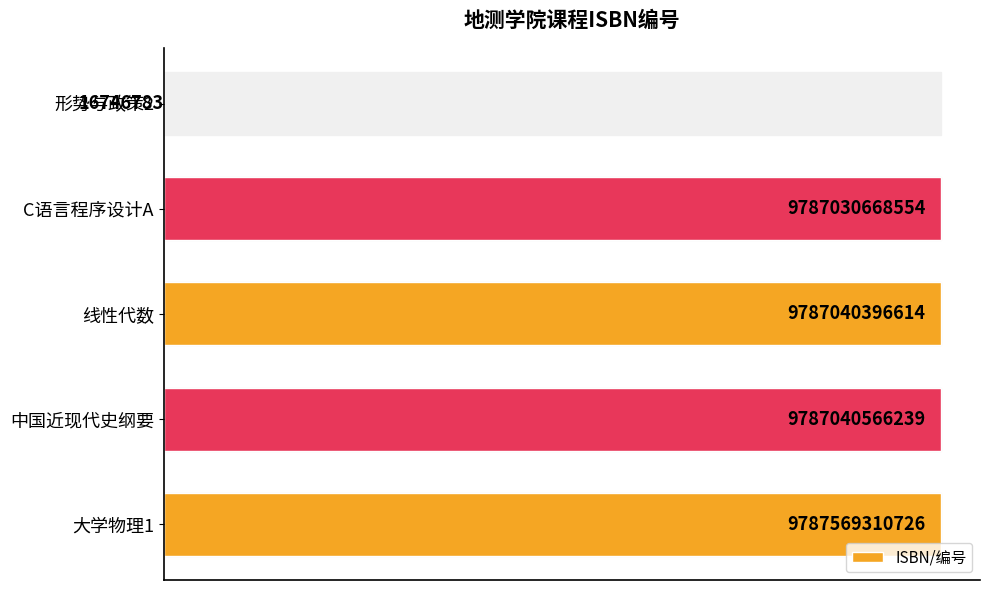

What is the sum of all values?

39148697688916